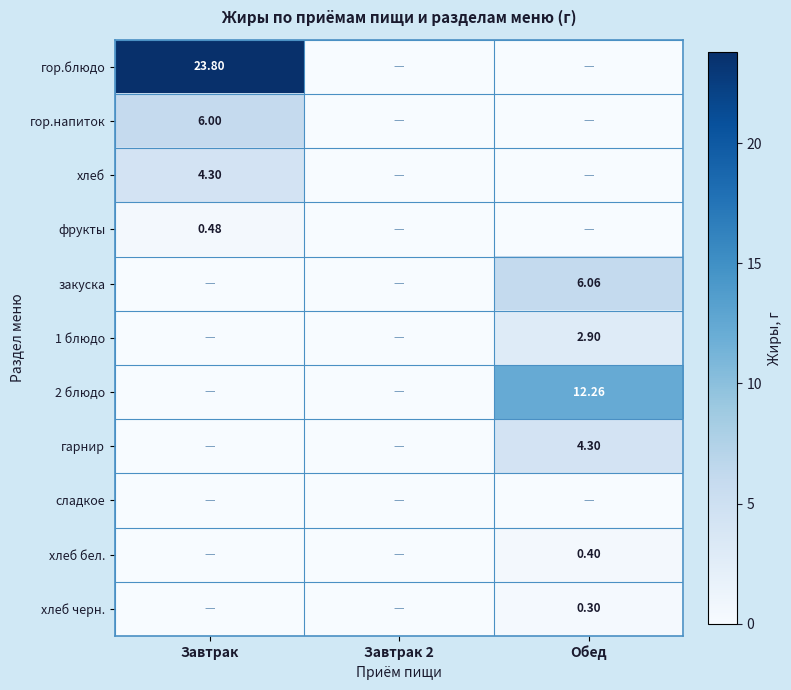

True or false: 2 блюдо has a value of 0.0 at Завтрак.

True